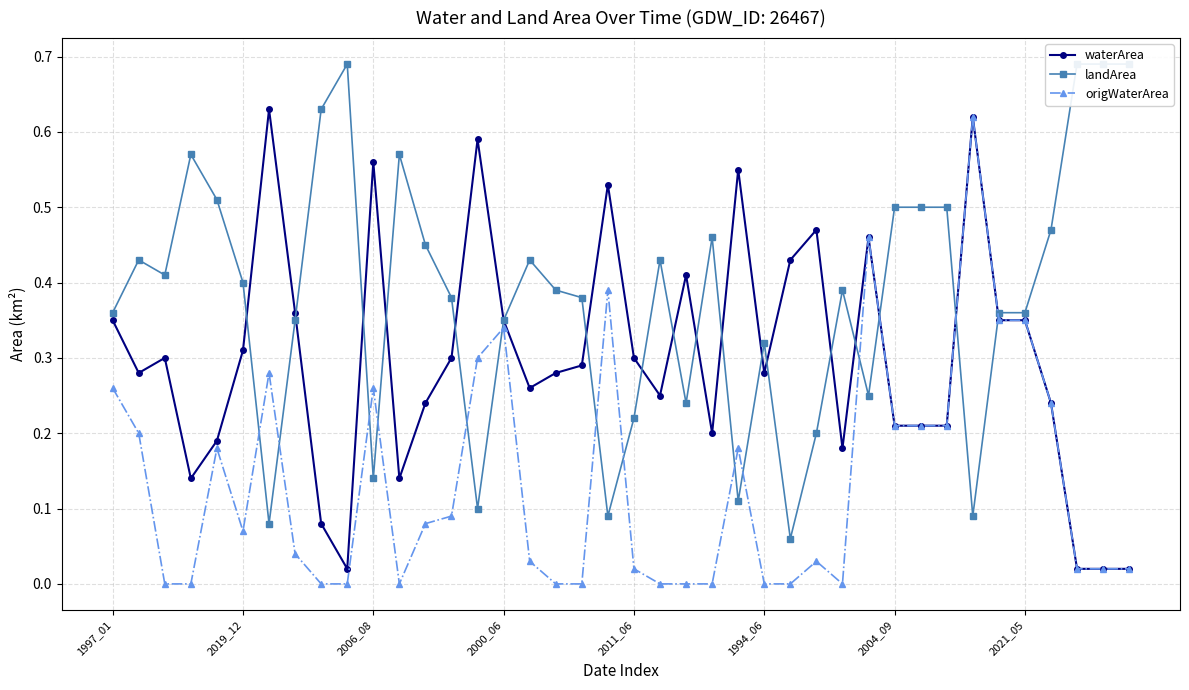

Reading left to right, transcribe all the data shown in this chart.

waterArea: 0.3	0.3	0.3	0.1	0.2	0.3	0.6	0.4	0.1	0.0	0.6	0.1	0.2	0.3	0.6	0.3	0.3	0.3	0.3	0.5	0.3	0.2	0.4	0.2	0.6	0.3	0.4	0.5	0.2	0.5	0.2	0.2	0.2	0.6	0.3	0.3	0.2	0.0	0.0	0.0
landArea: 0.4	0.4	0.4	0.6	0.5	0.4	0.1	0.3	0.6	0.7	0.1	0.6	0.5	0.4	0.1	0.3	0.4	0.4	0.4	0.1	0.2	0.4	0.2	0.5	0.1	0.3	0.1	0.2	0.4	0.2	0.5	0.5	0.5	0.1	0.4	0.4	0.5	0.7	0.7	0.7
origWaterArea: 0.3	0.2	0.0	0.0	0.2	0.1	0.3	0.0	0.0	0.0	0.3	0.0	0.1	0.1	0.3	0.3	0.0	0.0	0.0	0.4	0.0	0.0	0.0	0.0	0.2	0.0	0.0	0.0	0.0	0.5	0.2	0.2	0.2	0.6	0.3	0.3	0.2	0.0	0.0	0.0